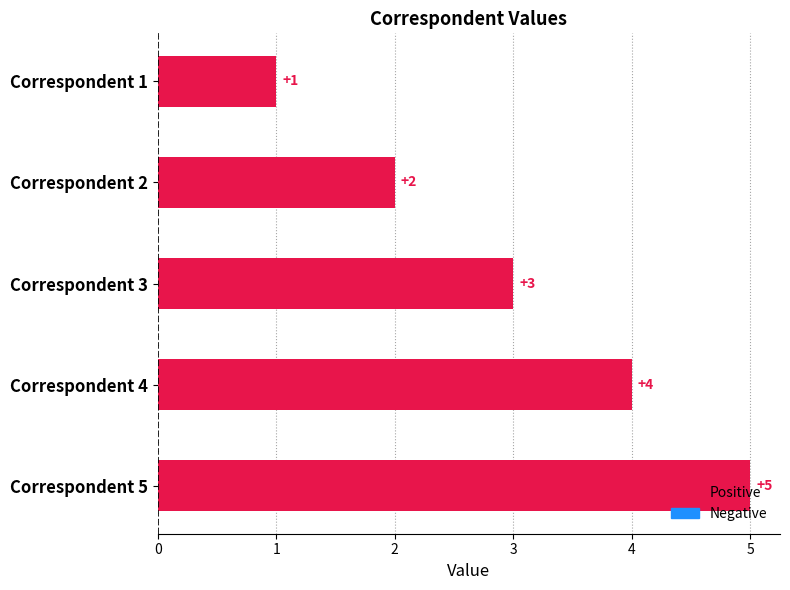

What is the difference between the second highest and second lowest values?

2